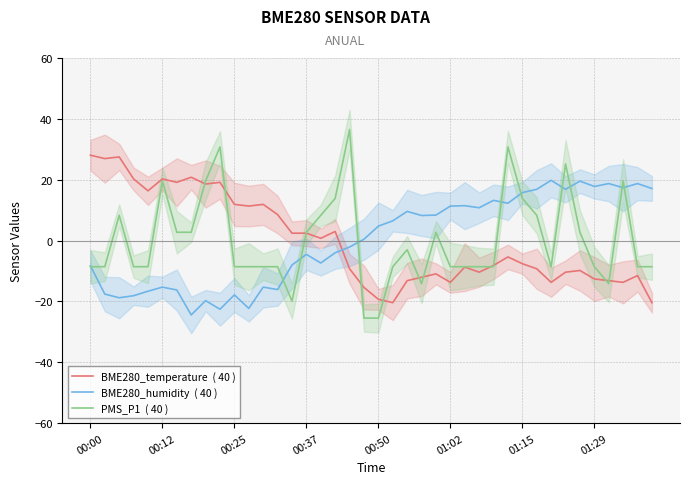

What is the value of the PMS_P1  ( 40 ) point at the 39th from the left?

-8.6